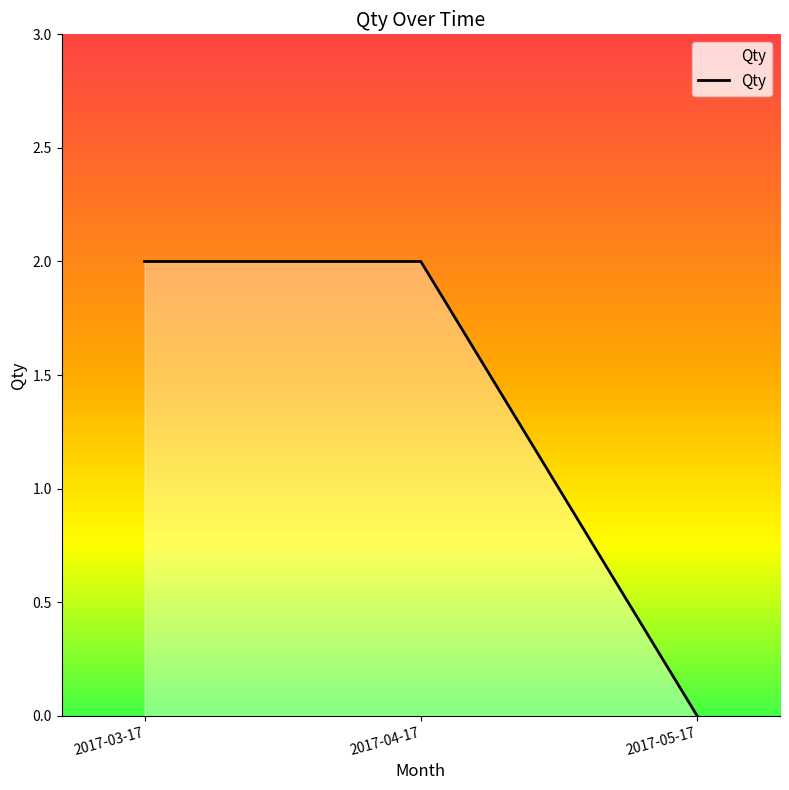

The chart shows a value of 0 at 2017-03-17. True or false?

False